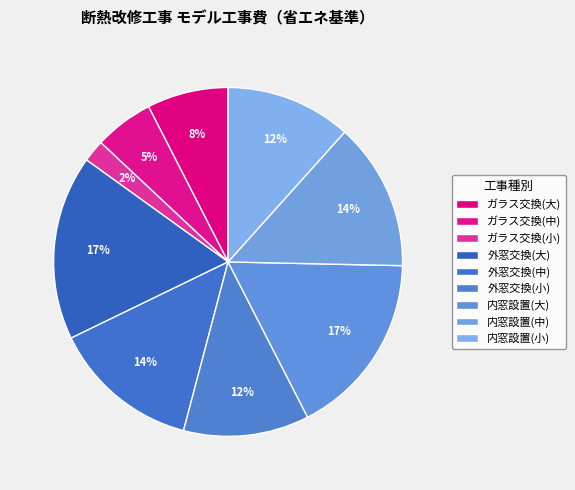

How many segments does this pie chart have?

9